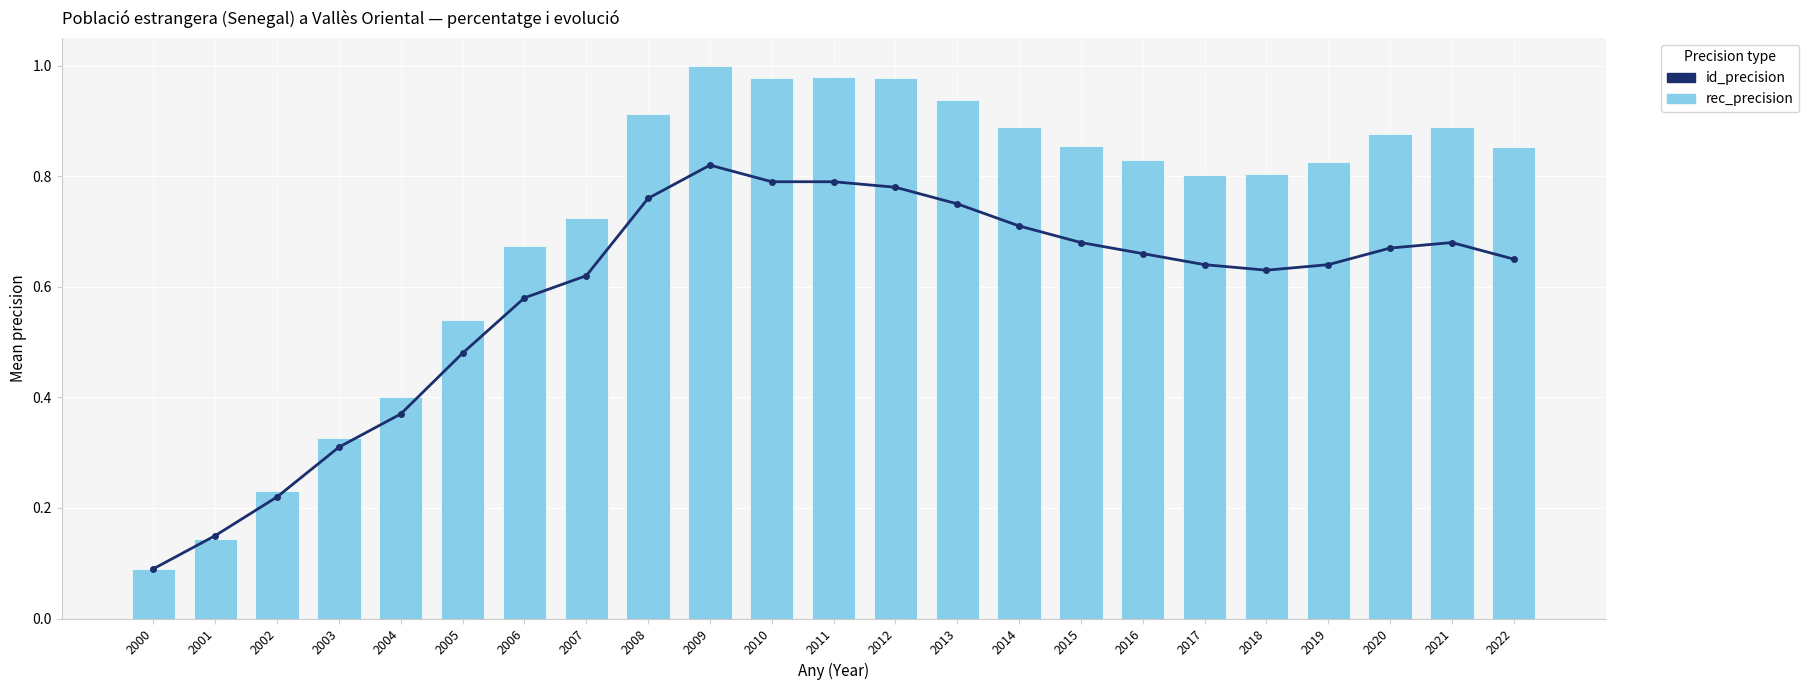

At how many categories does at least one series exceed 0?

23